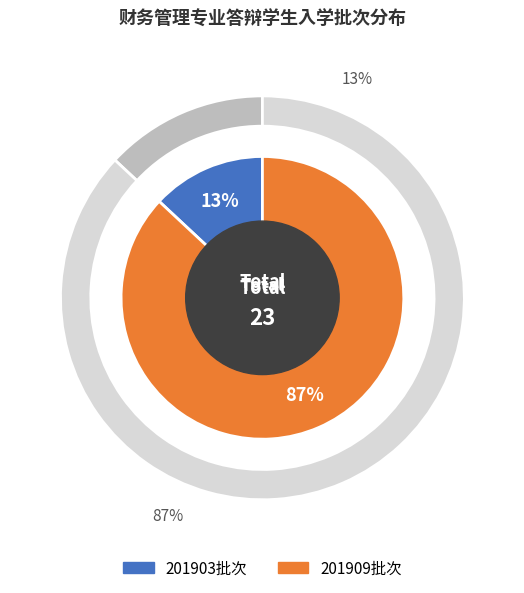

To the nearest percent, what percentage of the pie is 201903?

13%